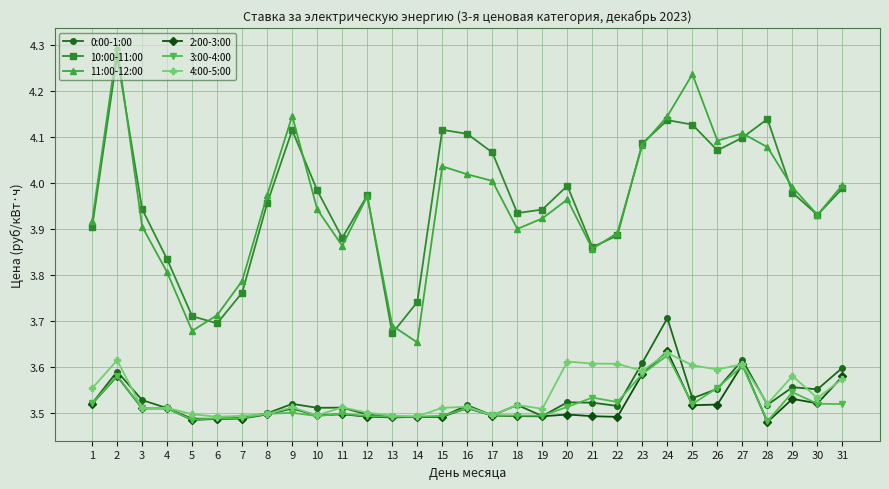

Is the value of 11:00-12:00 at 28 greater than the value of 10:00-11:00 at 13?

Yes